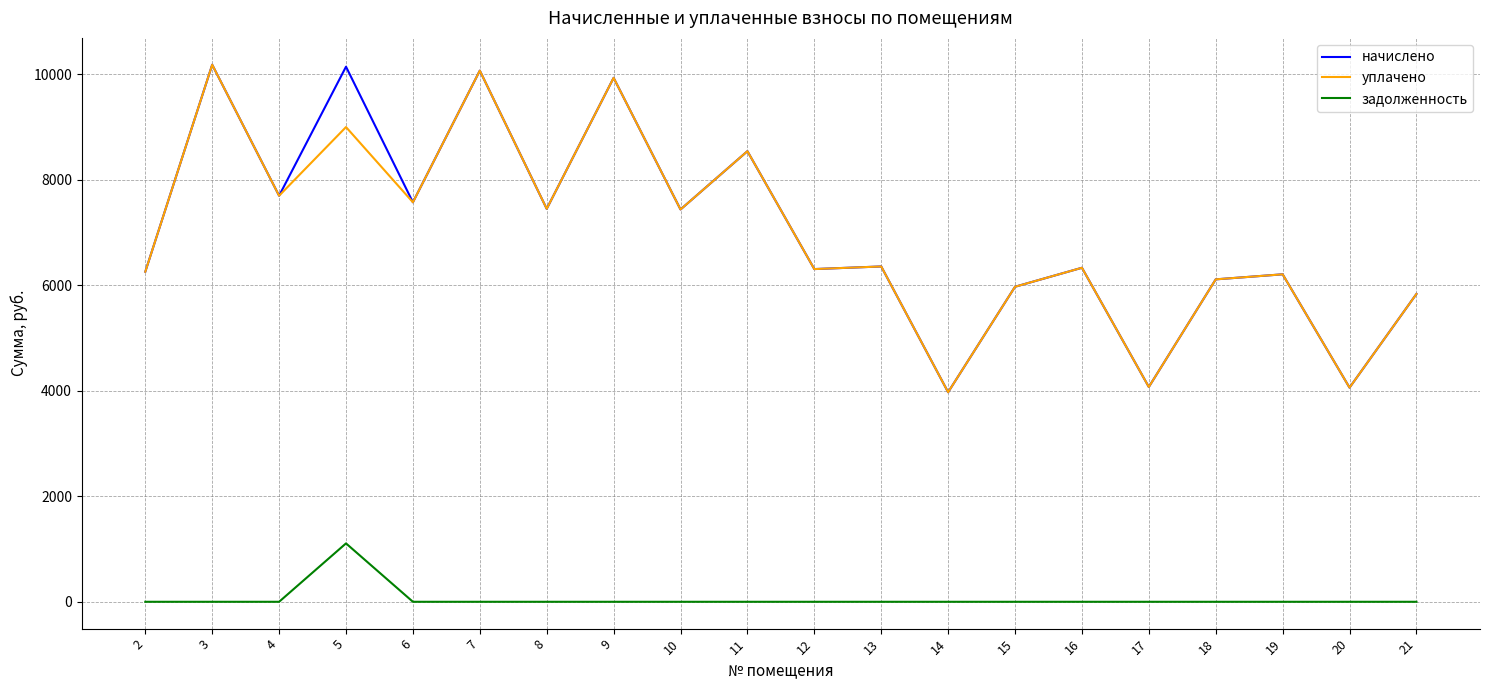

What is the total value across all series at 6?

15152.4